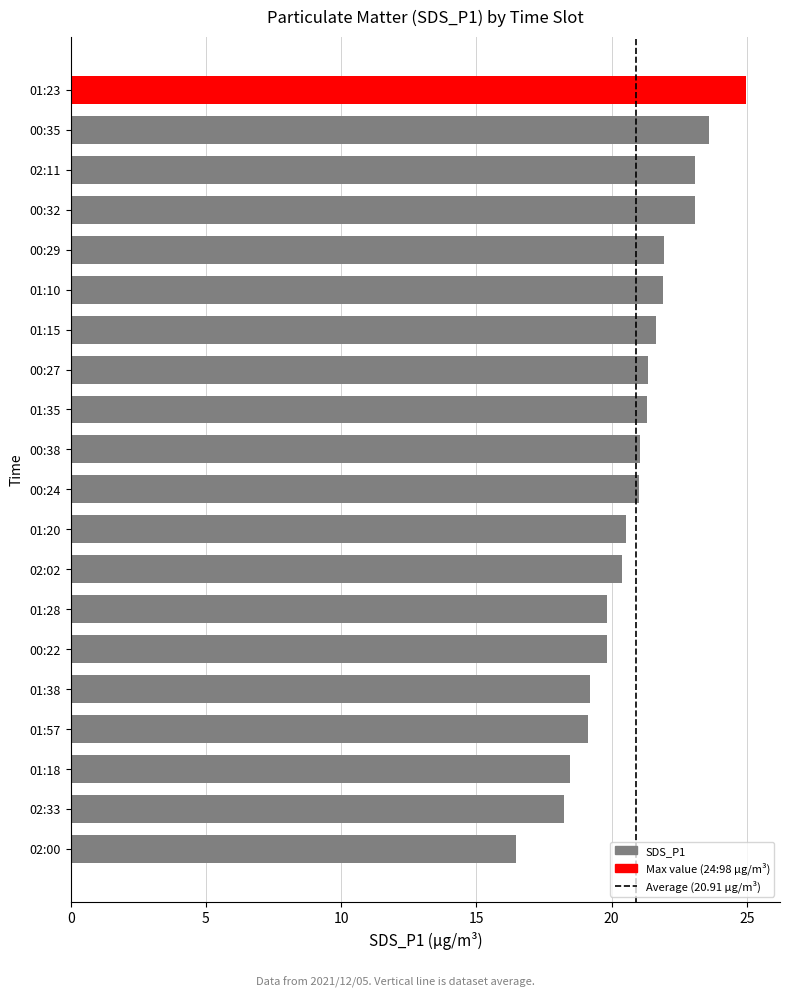

Are the bars grouped side by side (vs. stacked)?

No